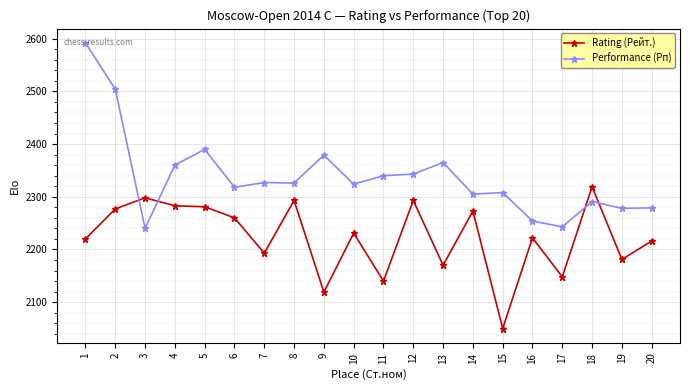

Is it true that Performance (Рп) equals 2592 at 1?

True